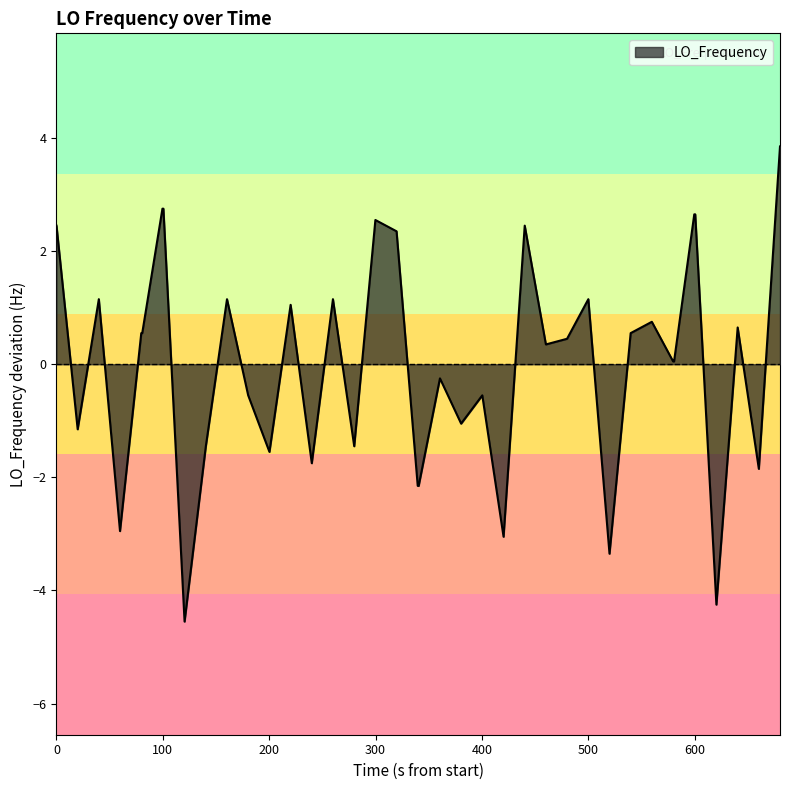

What is the minimum value shown in the chart?

-4.6